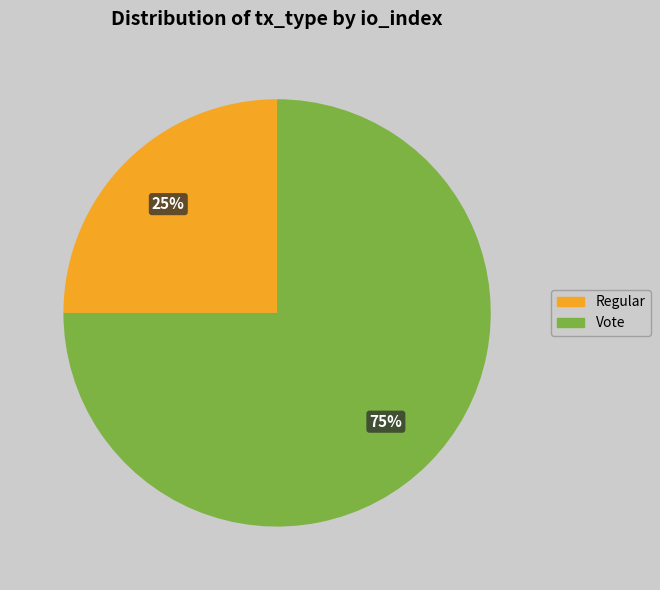

How many segments does this pie chart have?

2